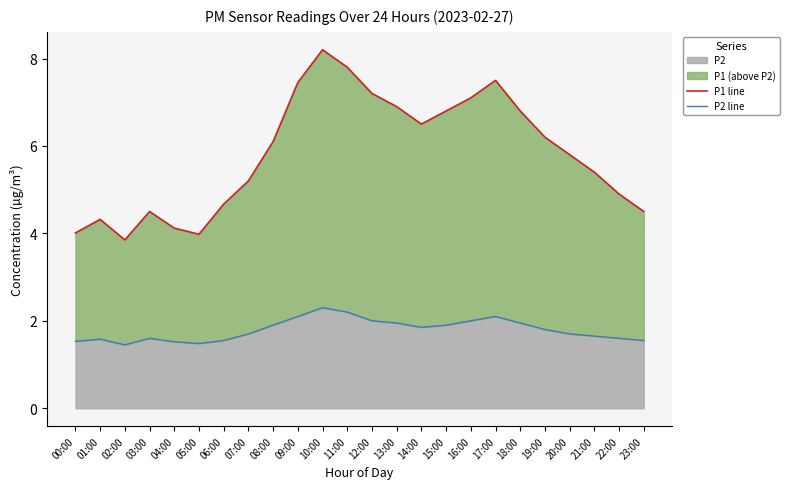

Does the chart display data point markers on the line(s)?

No